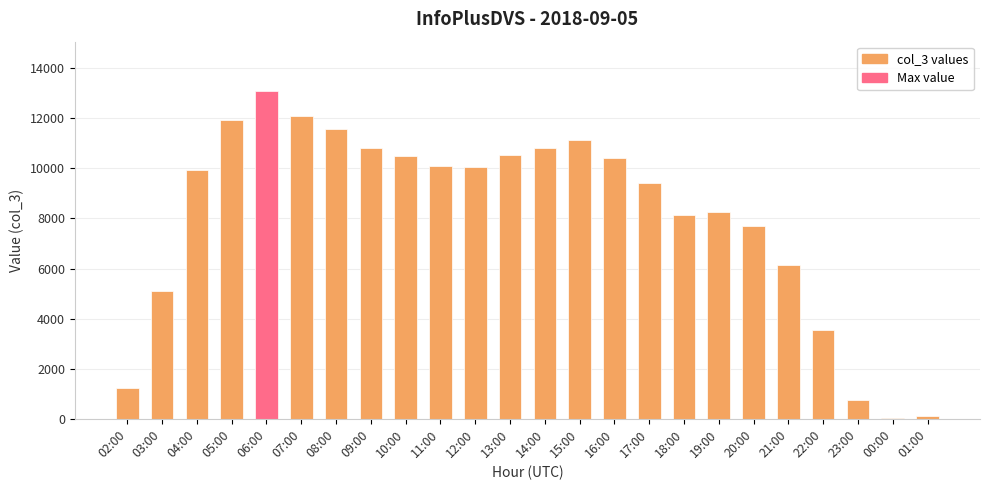

What is the difference between the maximum and second lowest values?

12993